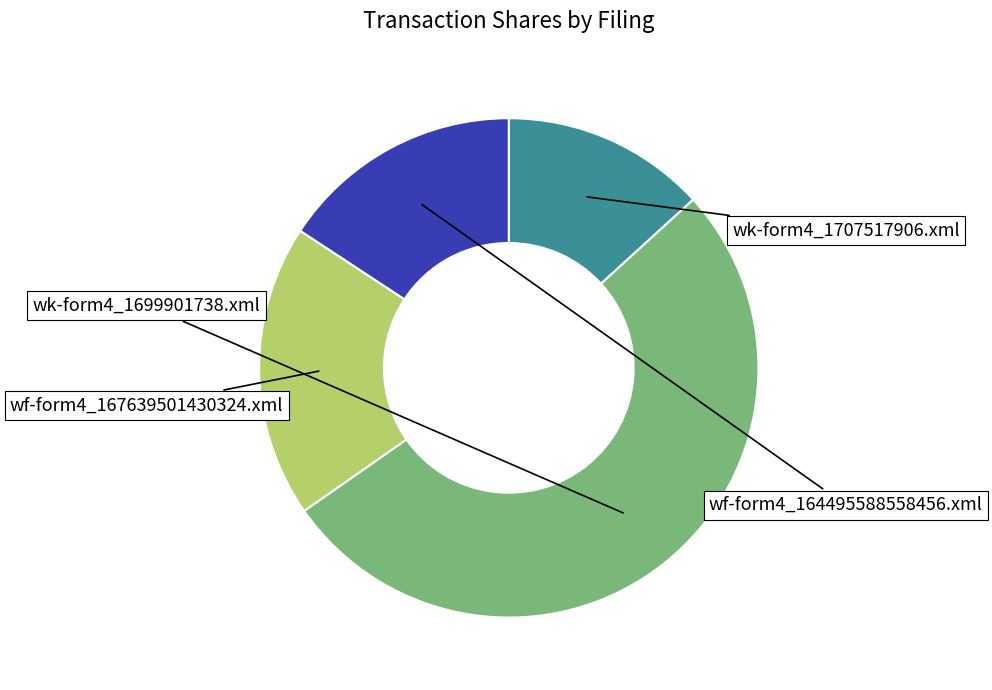

Count the number of slices in the pie.

4